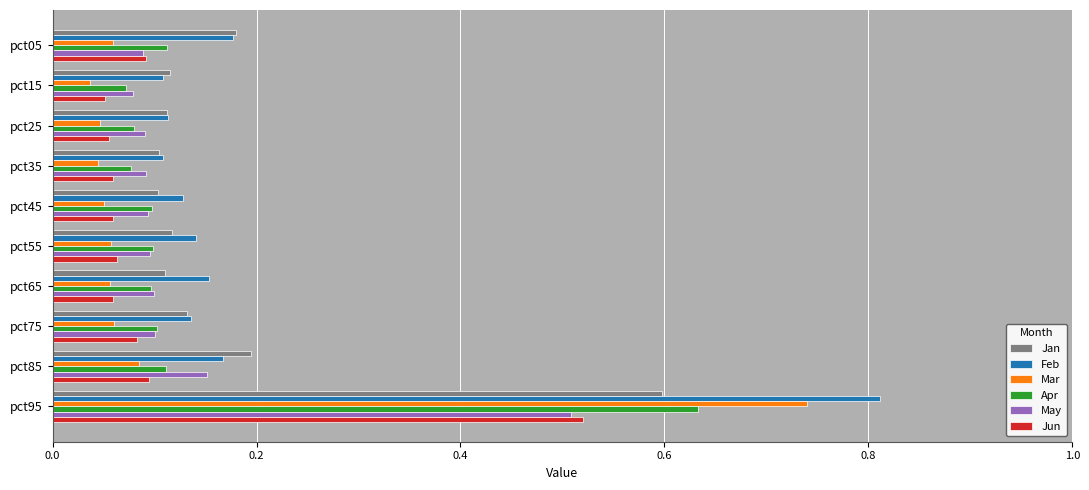

At which category is the sum across all series the highest?

pct95